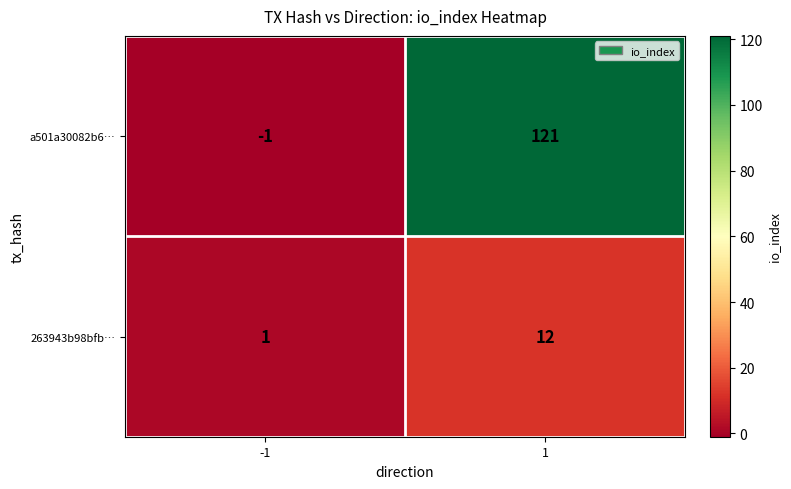

Read the 263943b98bfb… value at 1.

12